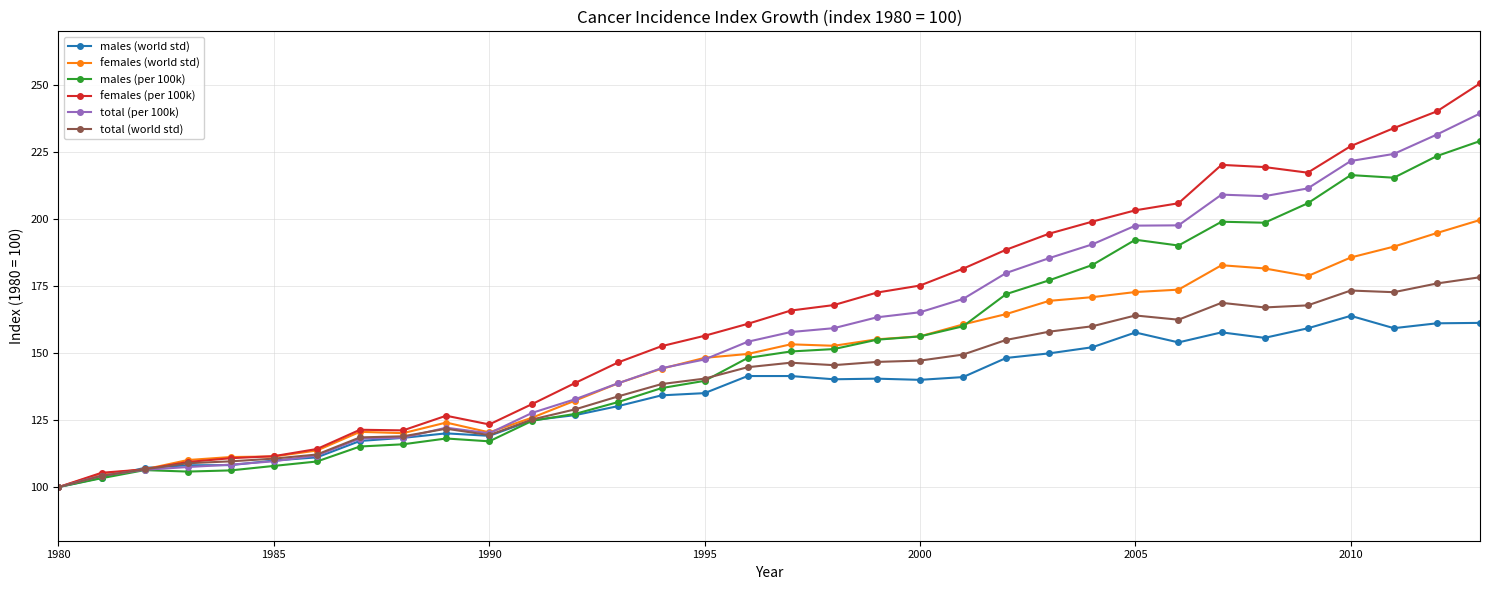

List the series in order of their overall mean, lowest first.

males (world std), total (world std), females (world std), males (per 100k), total (per 100k), females (per 100k)